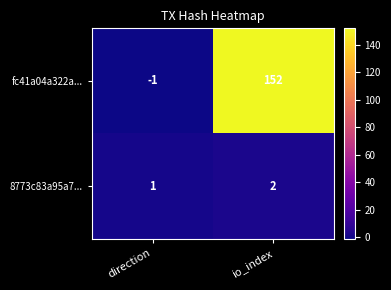

Which series has the largest total across all categories?

fc41a04a322a...